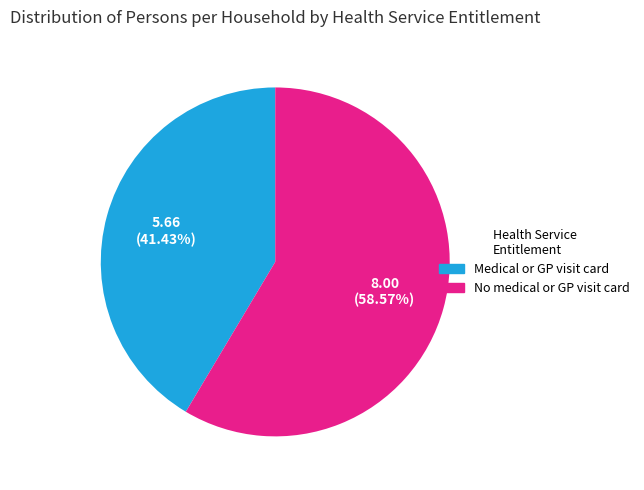

Is there a majority slice in this chart?

Yes